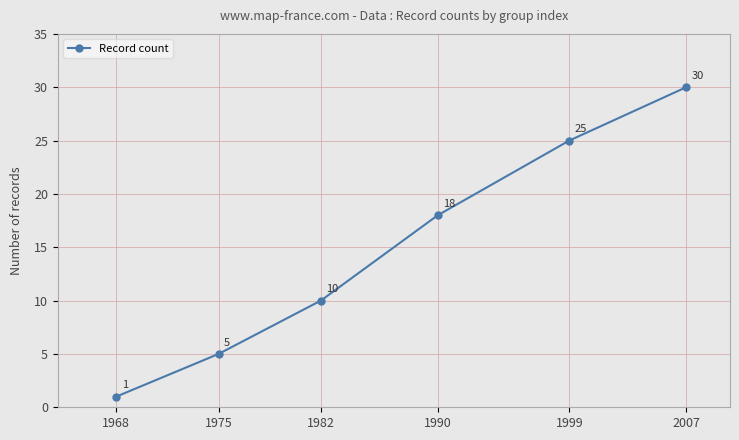

What is the sum of the values at 2007 and 1999?

55